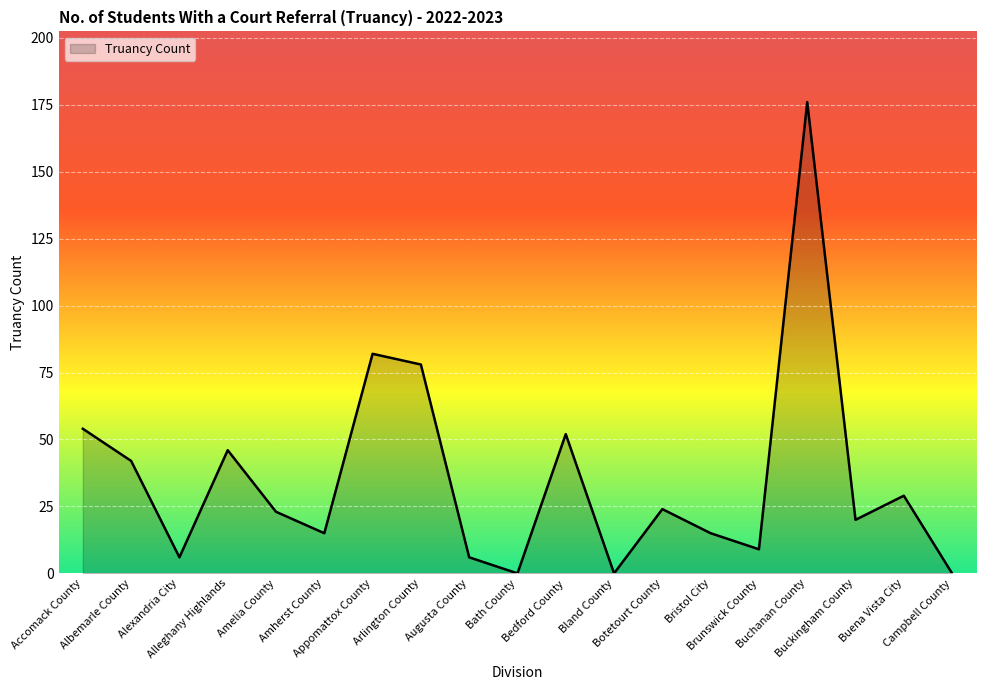

Which has a higher value, Amherst County or Buchanan County?

Buchanan County